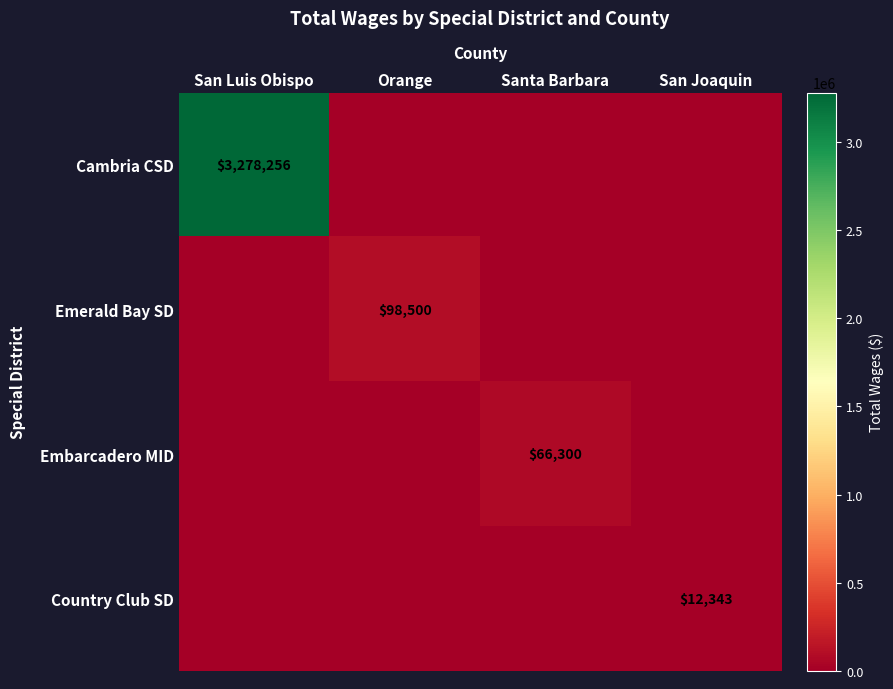

True or false: Country Club SD has a value of 12343 at San Joaquin.

True